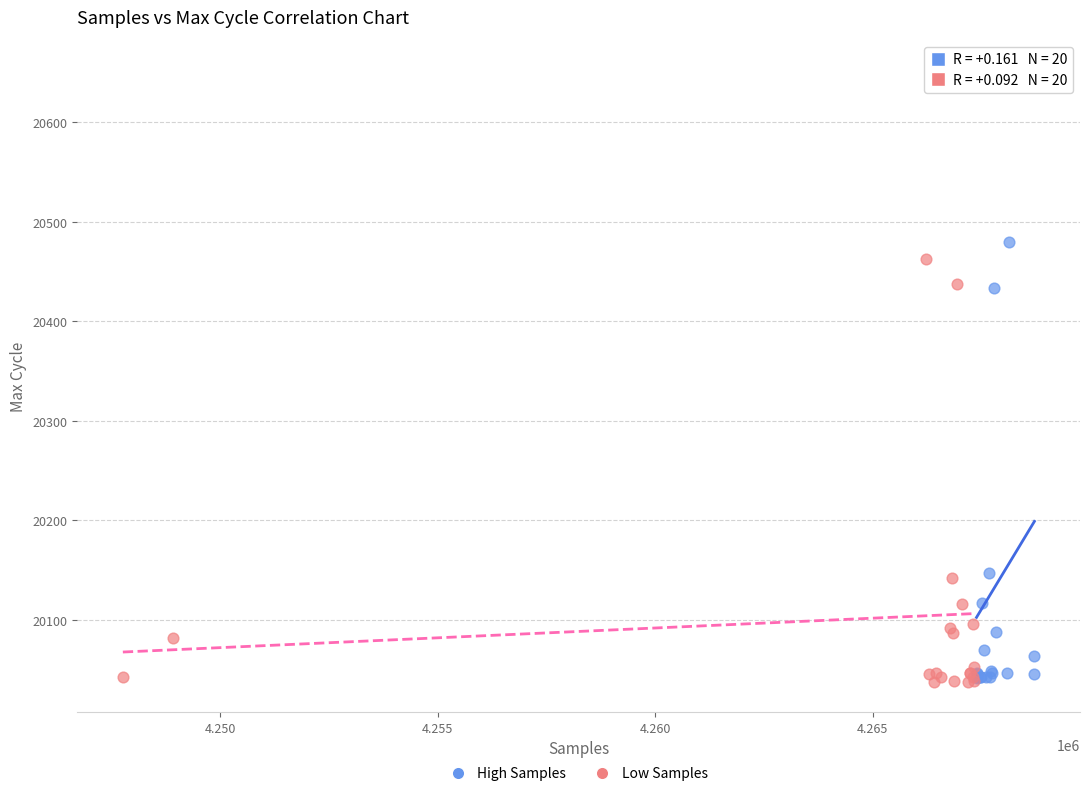

What are all the series names shown in the legend?

High Samples, Low Samples